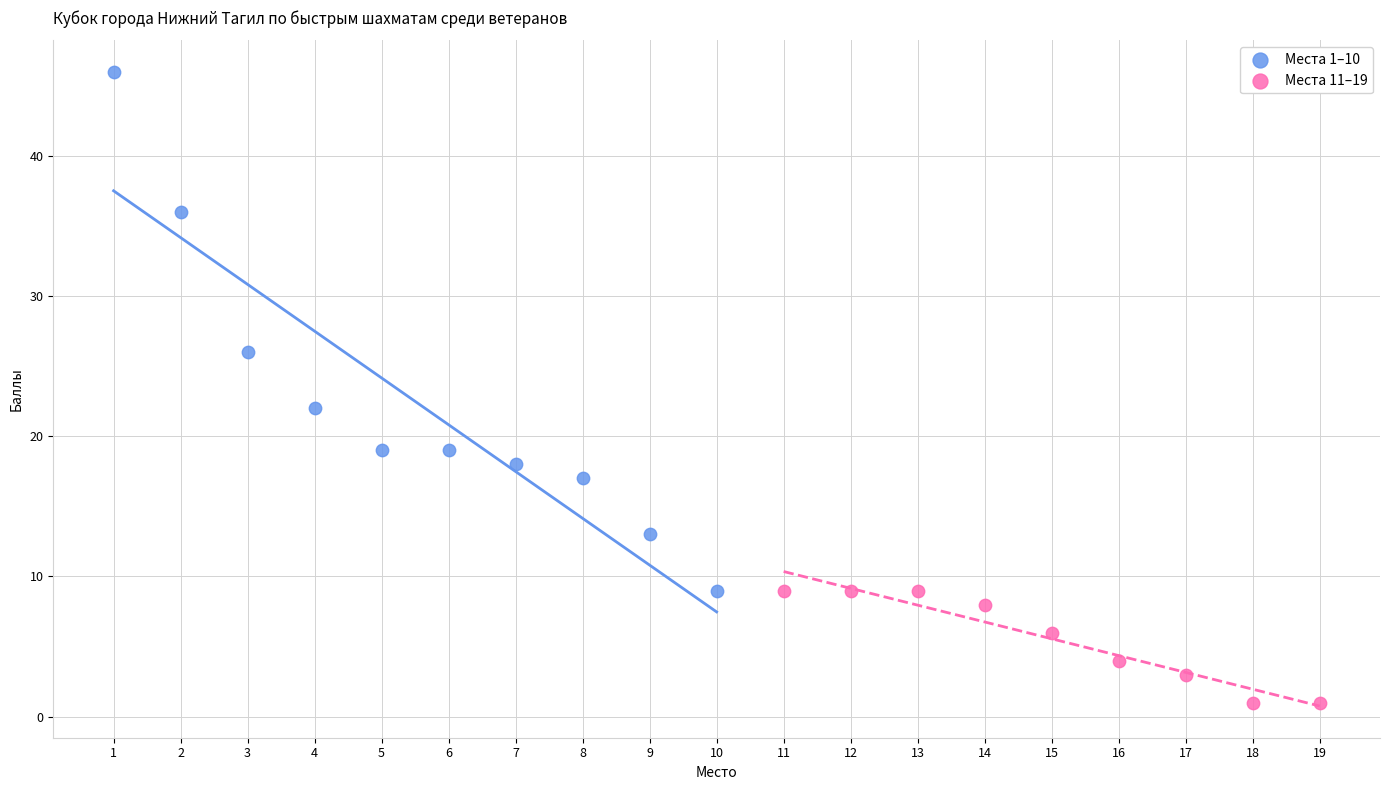

What are all the series names shown in the legend?

Места 1–10, Места 11–19